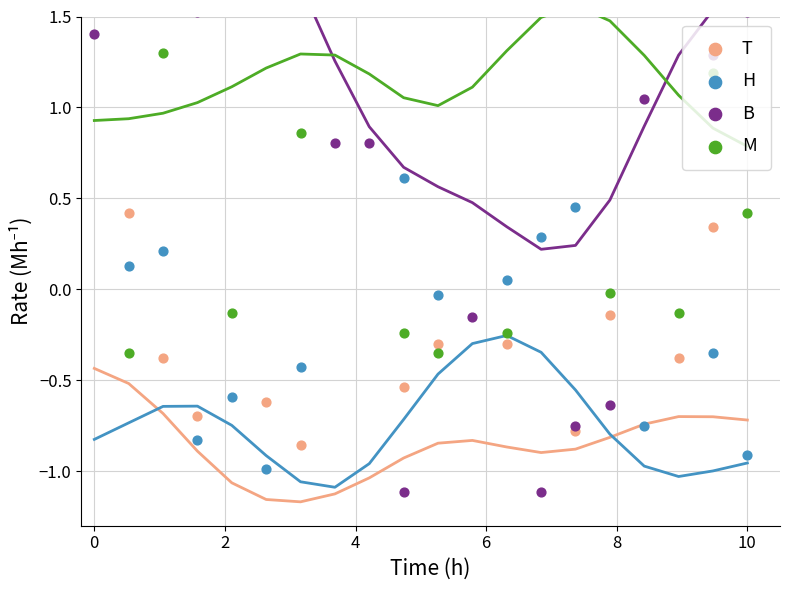

Which series contains the highest Y value?

B